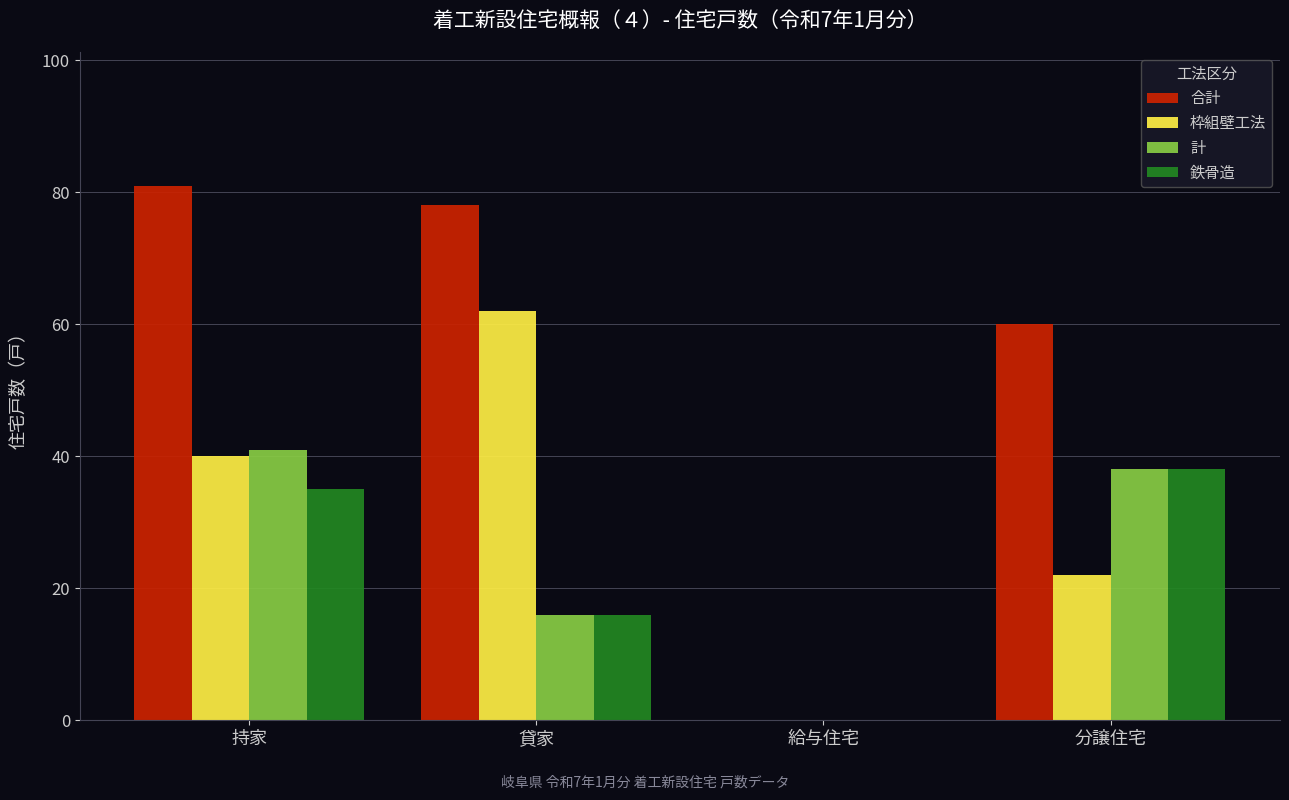

At which category is the sum across all series the highest?

持家